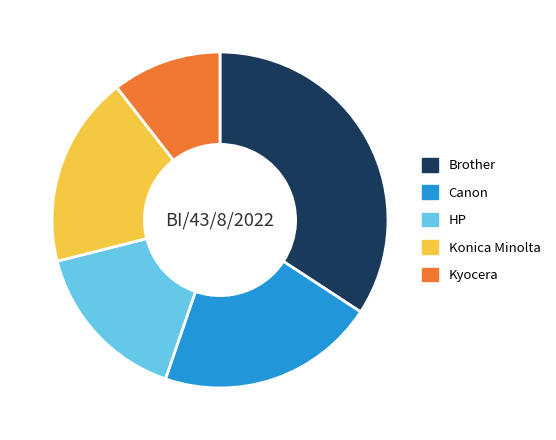

True or false: Canon accounts for 21% of the total.

True